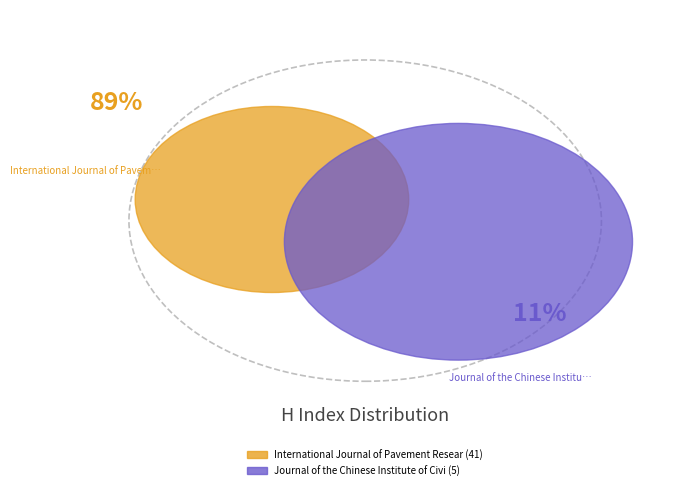

The International Journal of Pavement Research slice represents 94% of the pie. True or false?

False